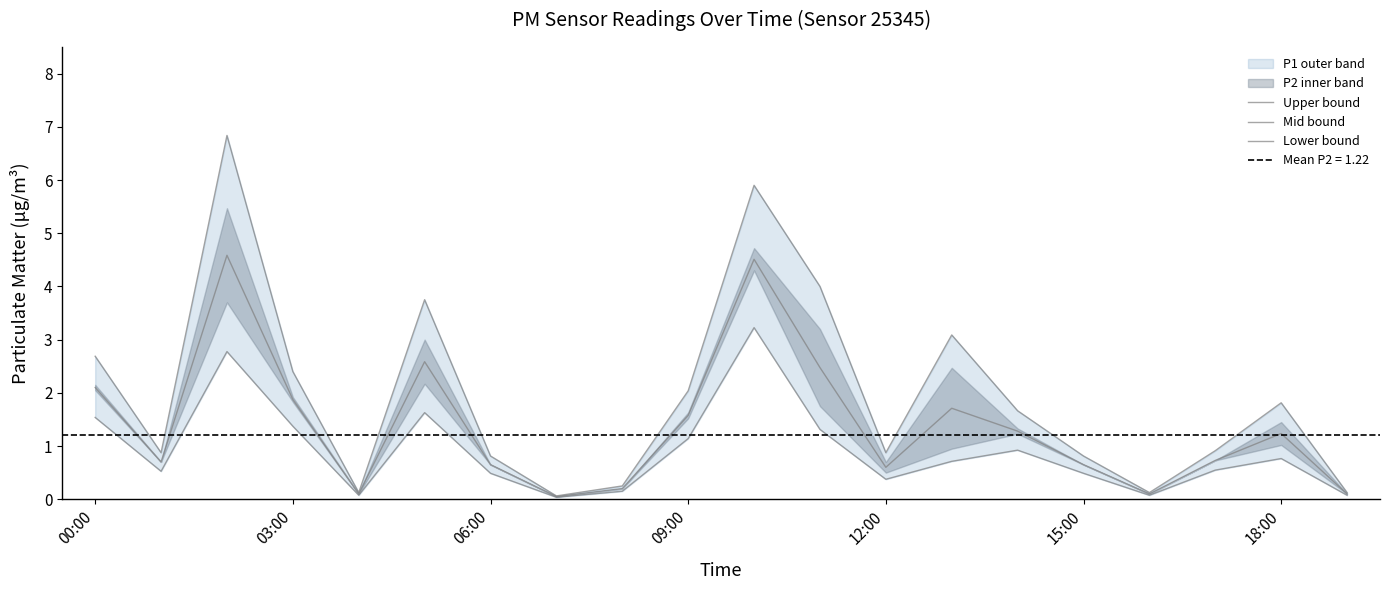

Rank the series by their average value, from highest to lowest.

Upper bound, Mid bound, Lower bound